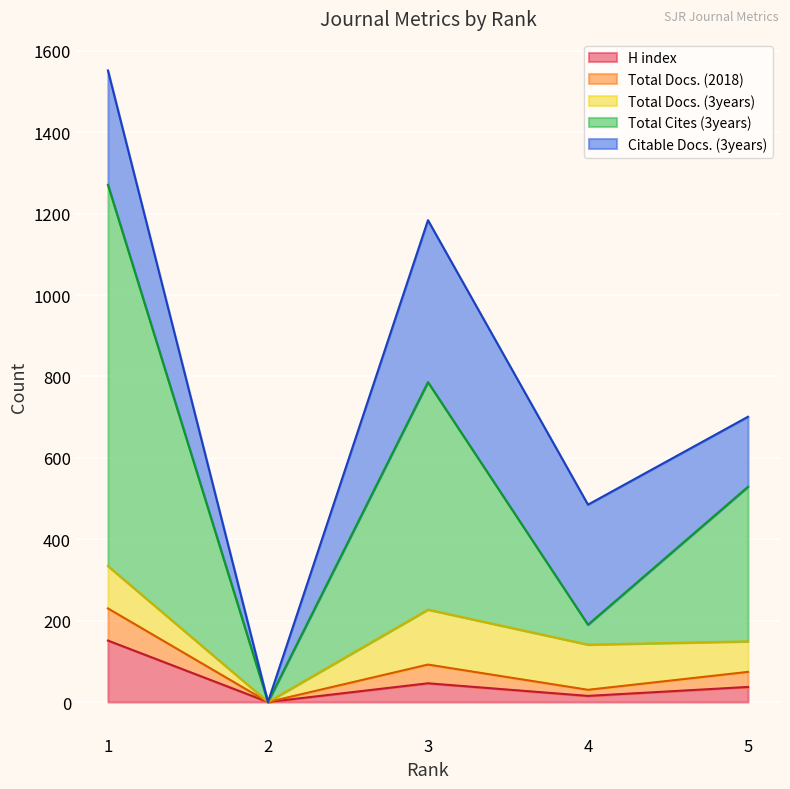

Where is the first local minimum for Citable Docs. (3years)?

2